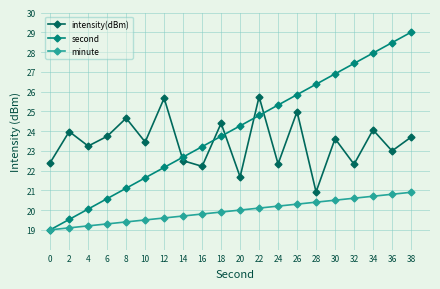

Which category has the lowest value in the intensity(dBm) series?

28